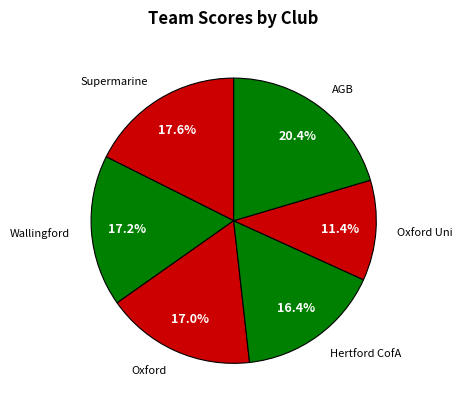

Does any single category account for the majority?

No